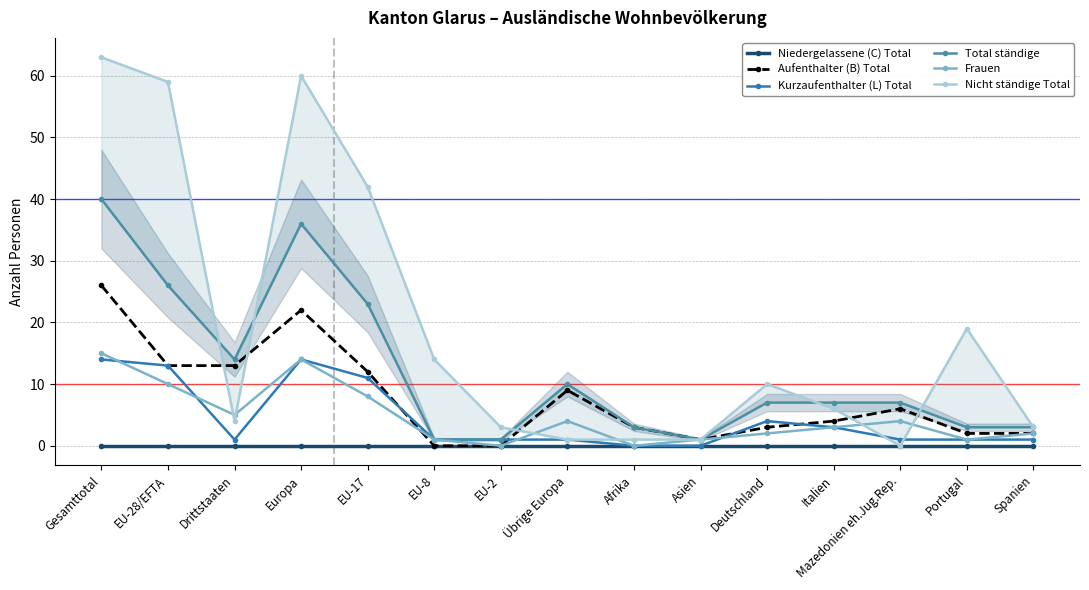

Rank the series at Asien from highest to lowest value.

Aufenthalter (B) Total, Total ständige, Frauen, Nicht ständige Total, Niedergelassene (C) Total, Kurzaufenthalter (L) Total